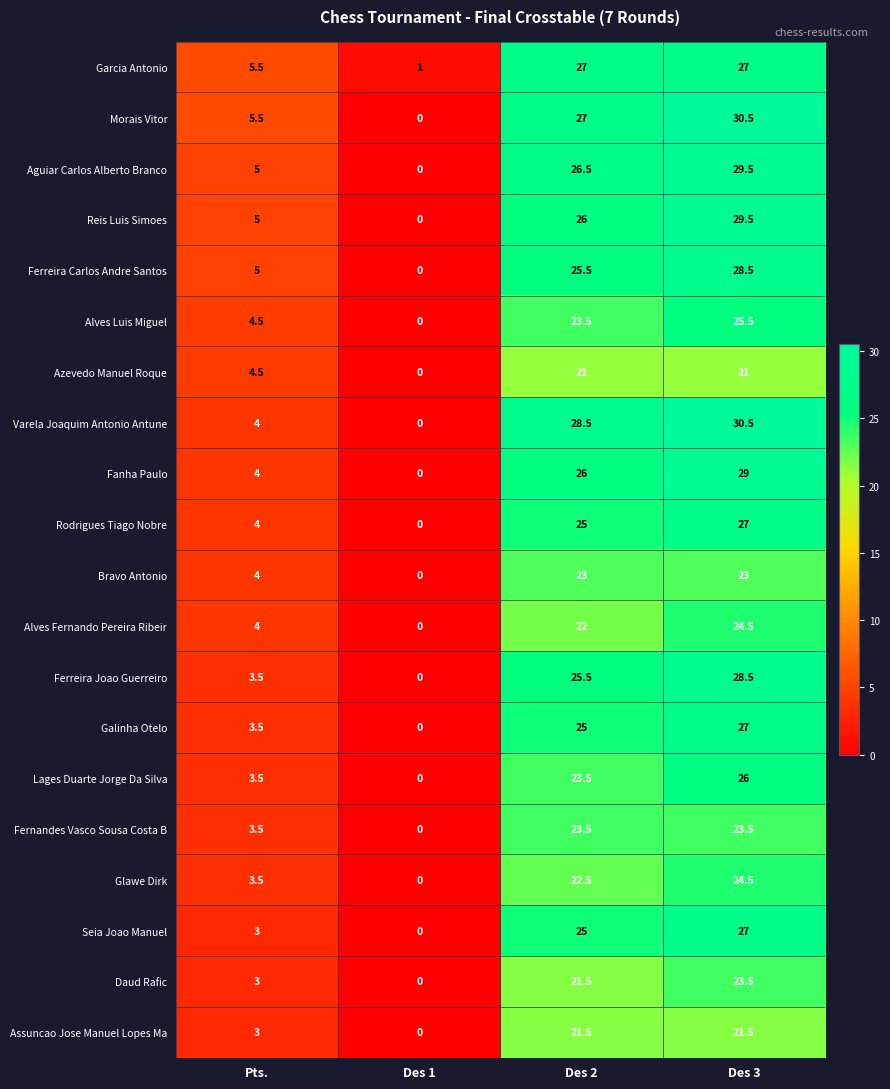

What is the sum of all Bravo Antonio values?

50.0